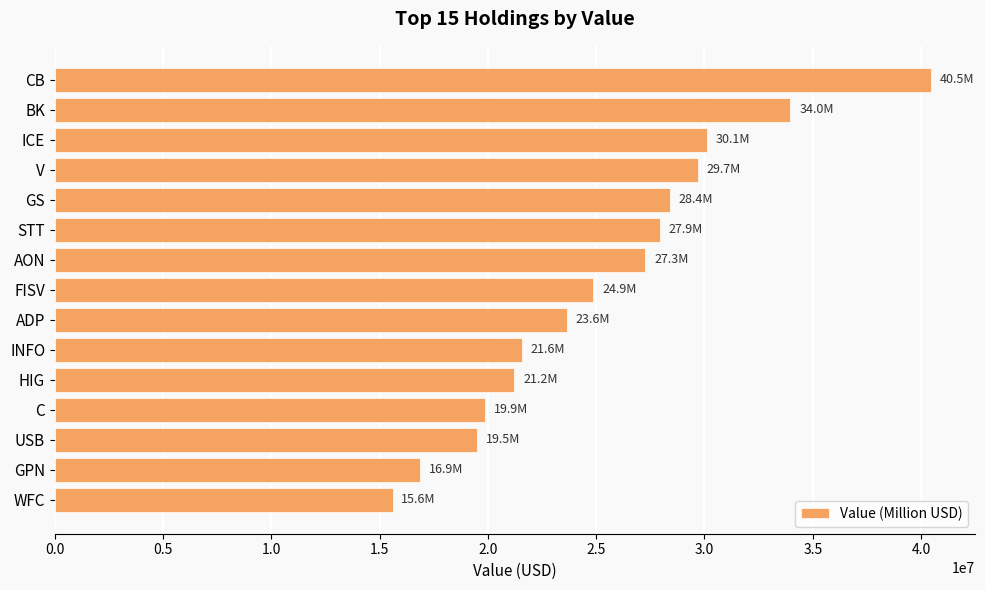

What is the value of the 5th bar from the top?

28390000